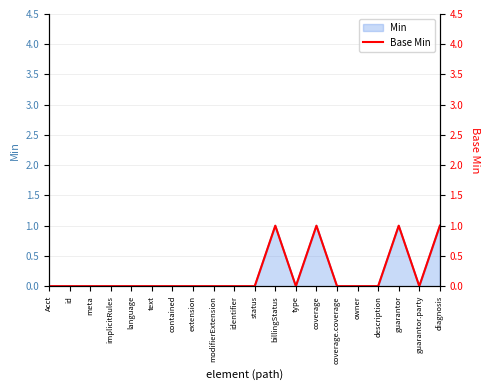

List the labels in order of value, smallest first.

Acct, id, meta, implicitRules, language, text, contained, extension, modifierExtension, identifier, status, type, coverage.coverage, owner, description, guarantor.party, billingStatus, coverage, guarantor, diagnosis